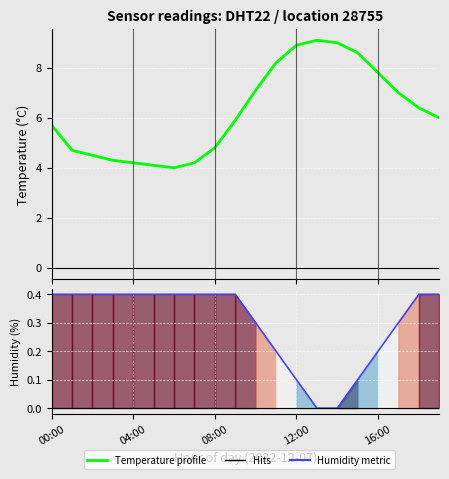

Reading right to left, what are all the values shown in this chart?

Temperature profile: 6.0	6.4	7.0	7.8	8.6	9.0	9.1	8.9	8.2	7.1	5.9	4.8	4.2	4.0	4.1	4.2	4.3	4.5	4.7	5.7
Humidity (offset): 0.4	0.4	0.3	0.2	0.1	0.0	0.0	0.1	0.2	0.3	0.4	0.4	0.4	0.4	0.4	0.4	0.4	0.4	0.4	0.4